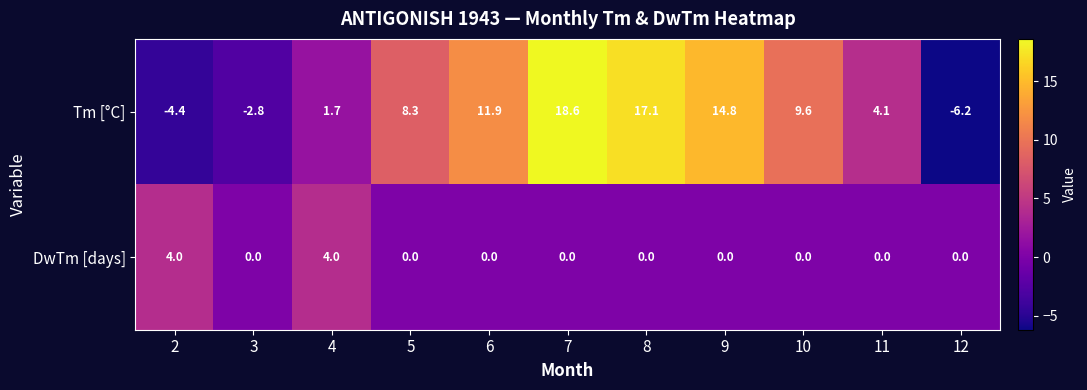

What is the highest value of the DwTm [days] series?

4.0